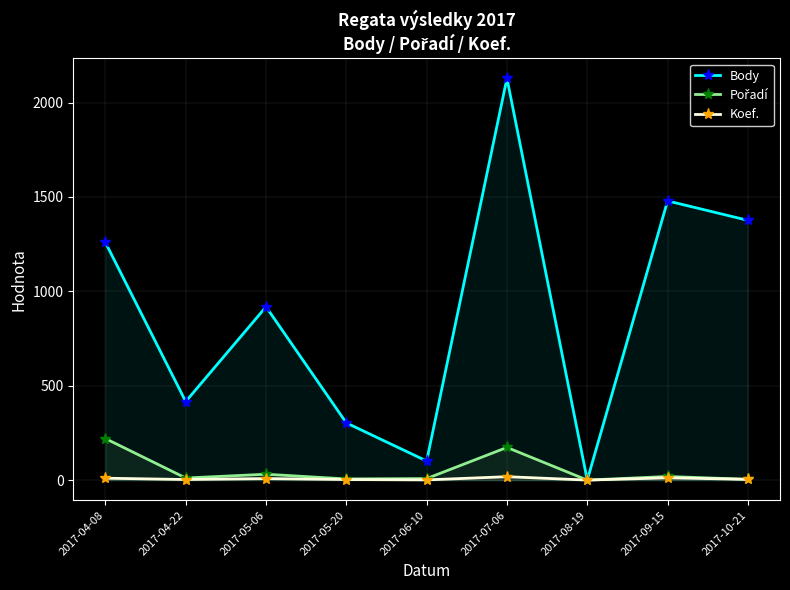

In Pořadí, how many points are lower than both neighbors (excluding endpoints)?

3